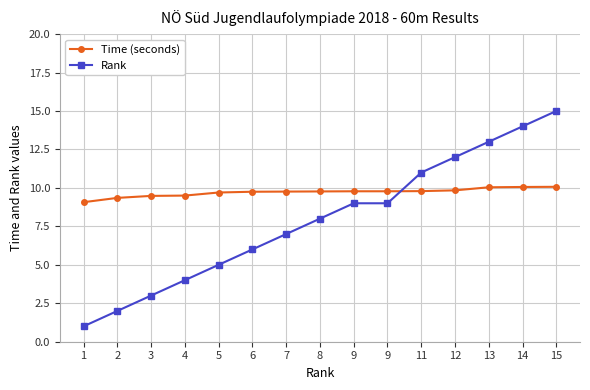

What is the sum of the Rank values at 15 and 12?

27.0